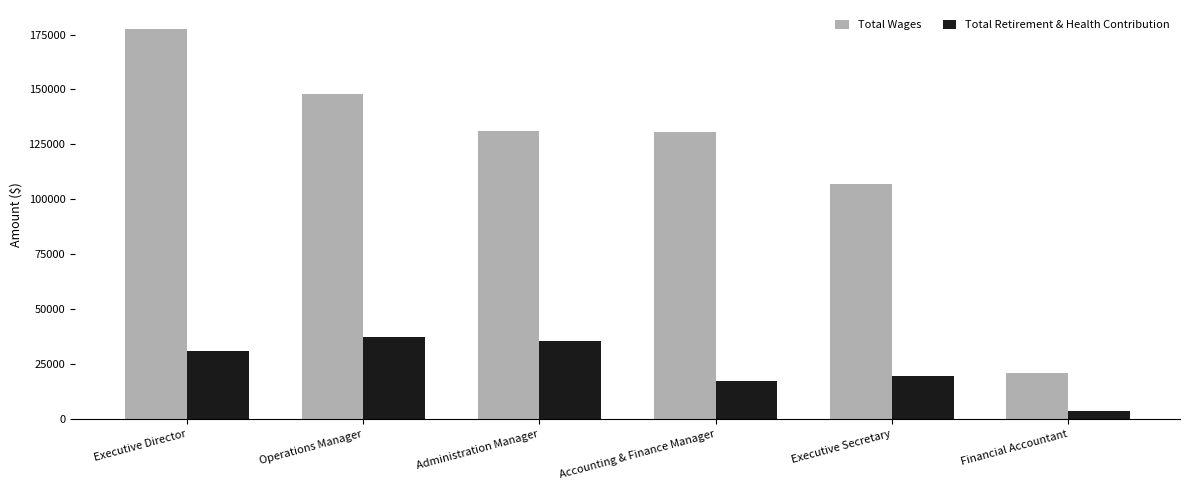

What are all the series names shown in the legend?

Total Wages, Total Retirement & Health Contribution